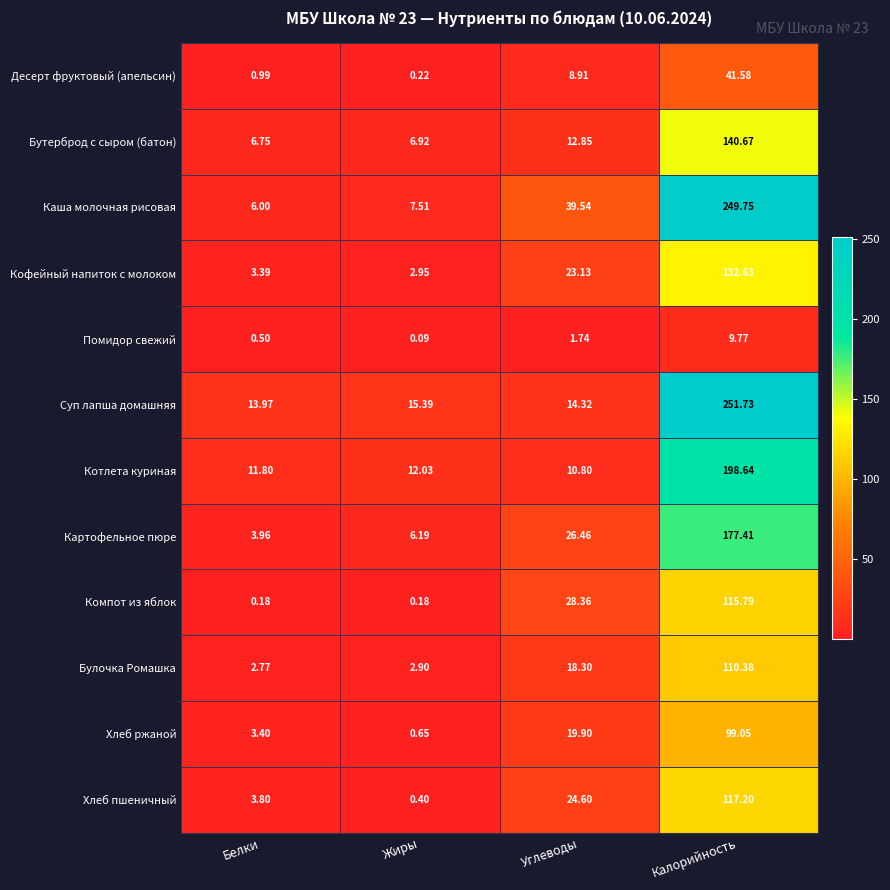

Which category has the lowest value in the Хлеб ржаной series?

Жиры